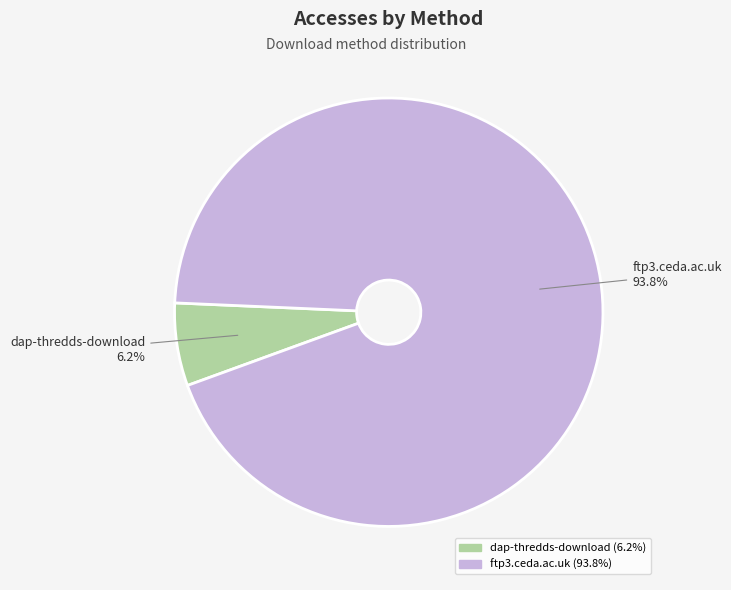

To the nearest percent, what percentage of the pie is dap-thredds-download?

6%